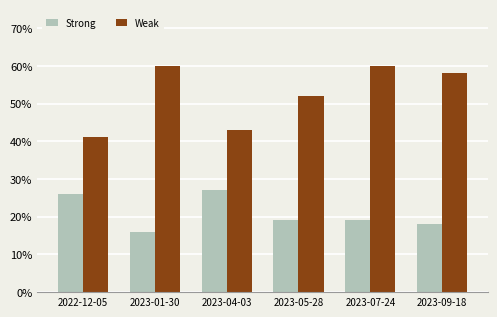

What is the label of the 3rd bar from the right?

2023-05-28